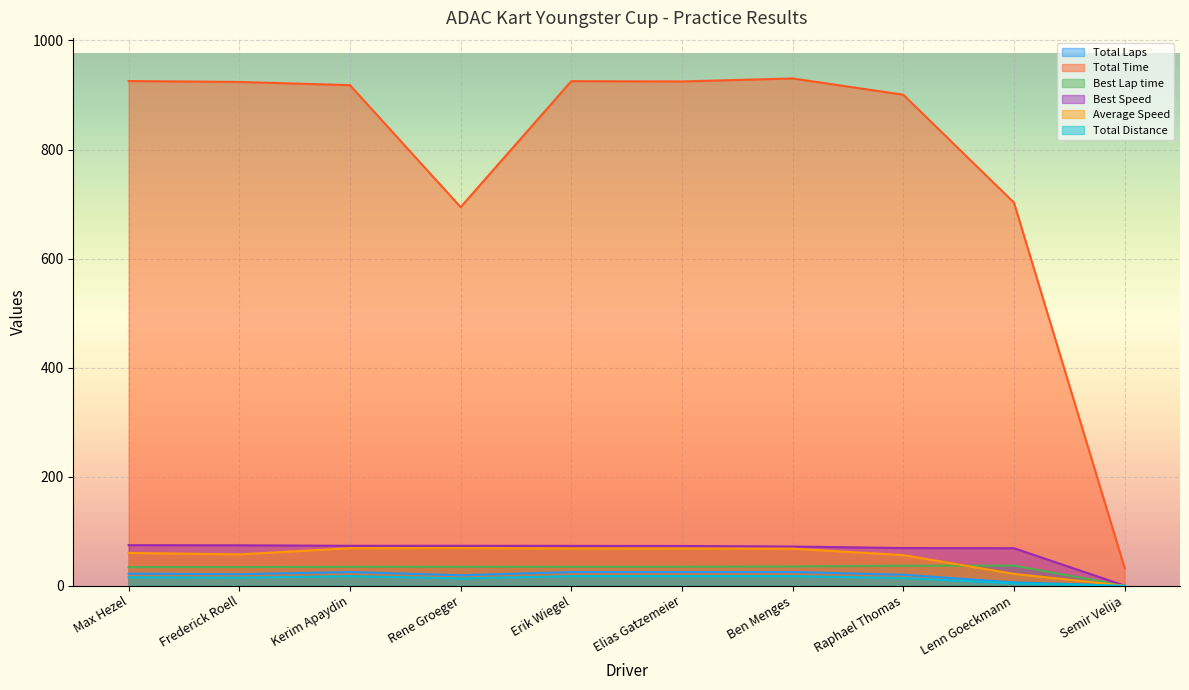

Rank the categories by Total Laps value from lowest to highest.

Semir Velija, Lenn Goeckmann, Rene Groeger, Raphael Thomas, Frederick Roell, Max Hezel, Kerim Apaydin, Erik Wiegel, Elias Gatzemeier, Ben Menges